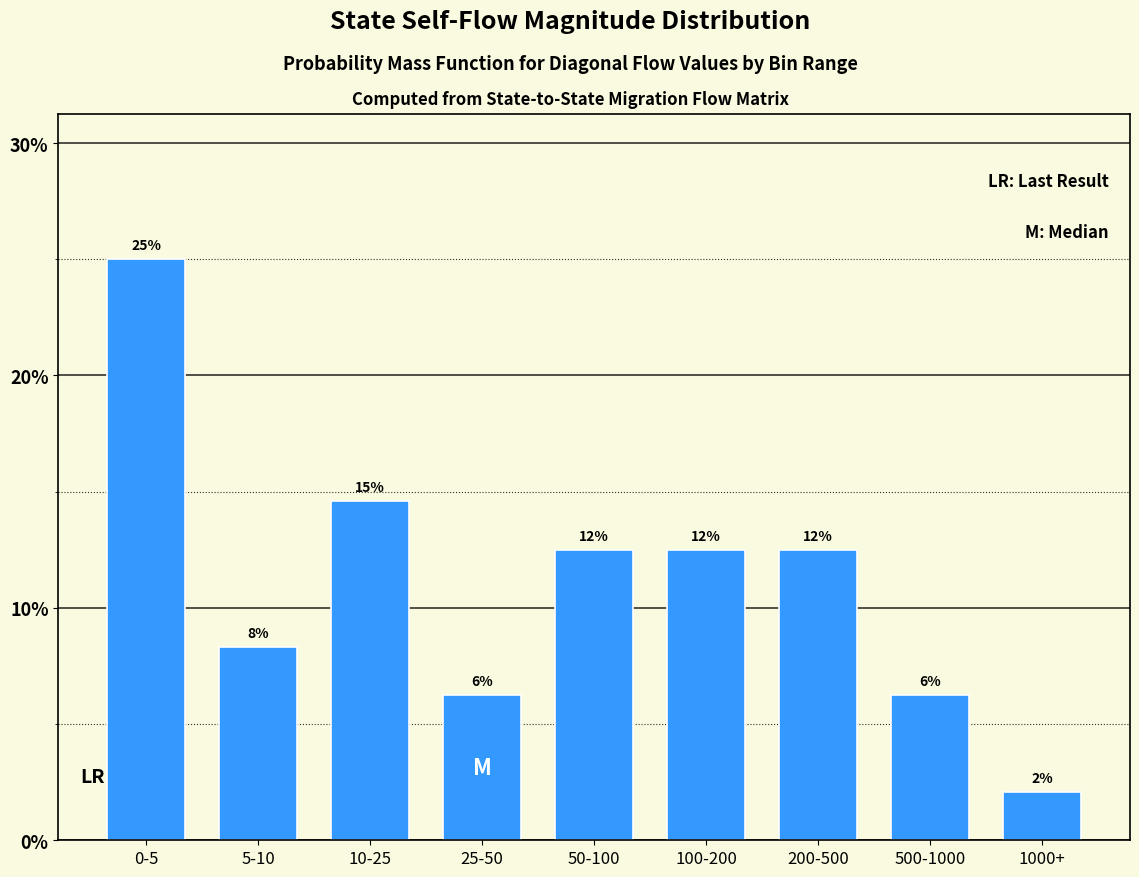

Does the chart contain any negative values?

No